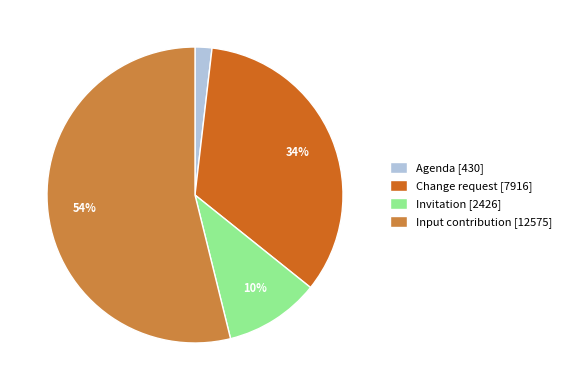

What is the majority slice?

Input contribution [12575]